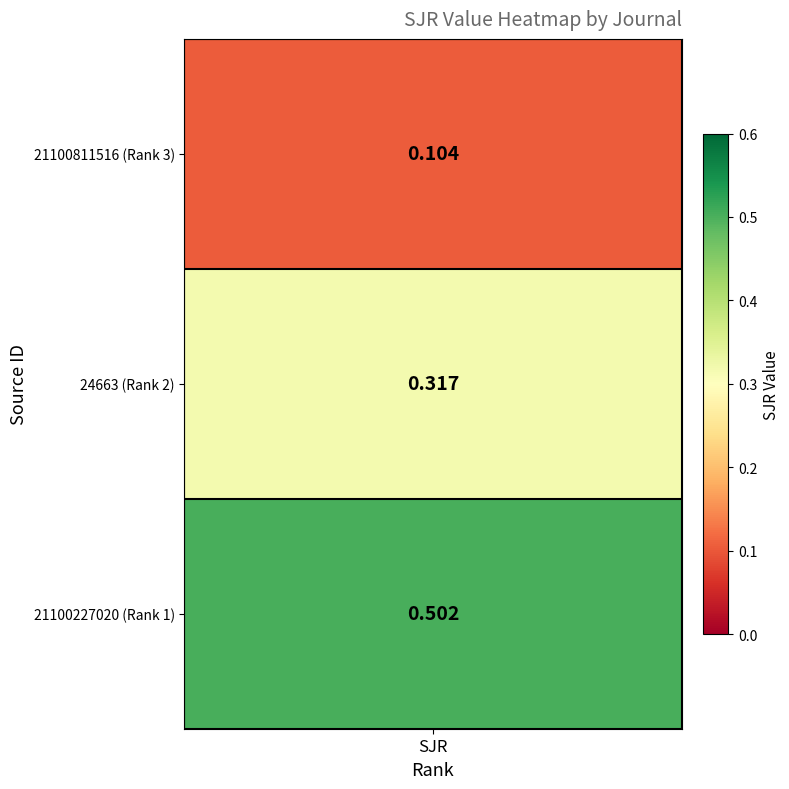

Is it true that 3 equals 0.0 at 0?

False